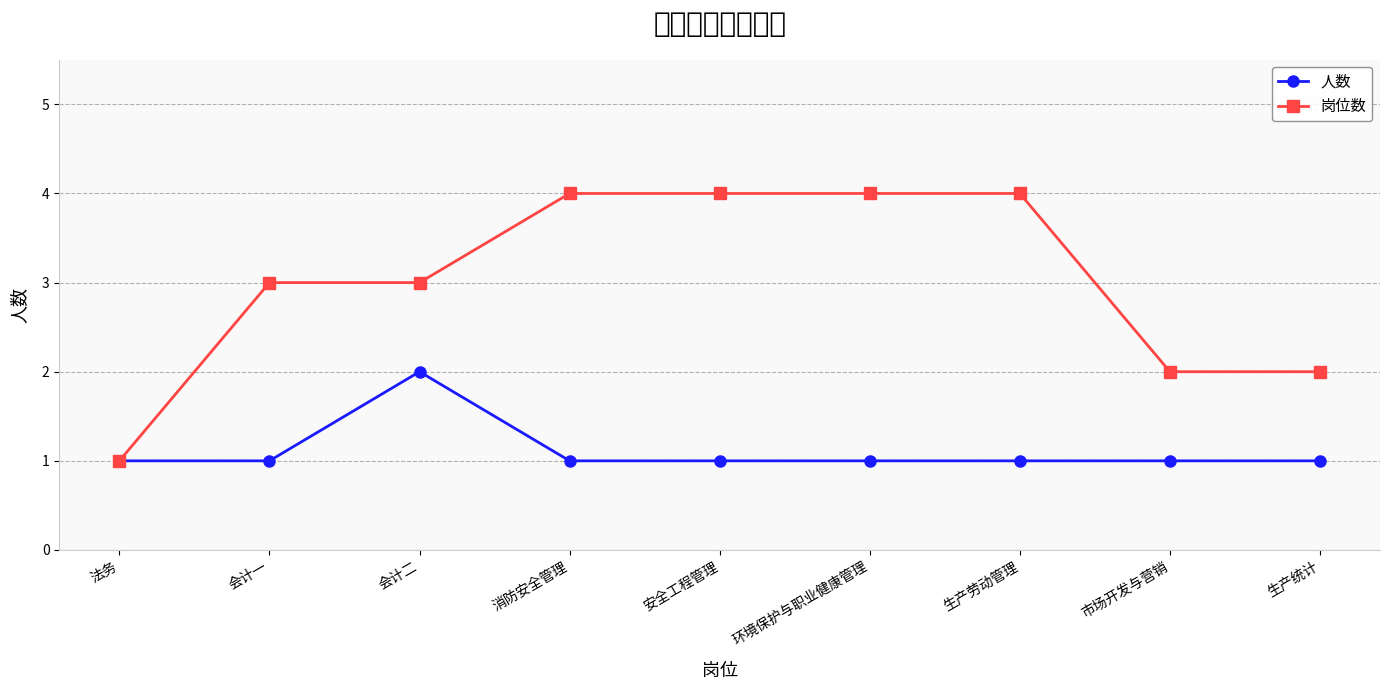

Which series has the widest spread of values?

岗位数